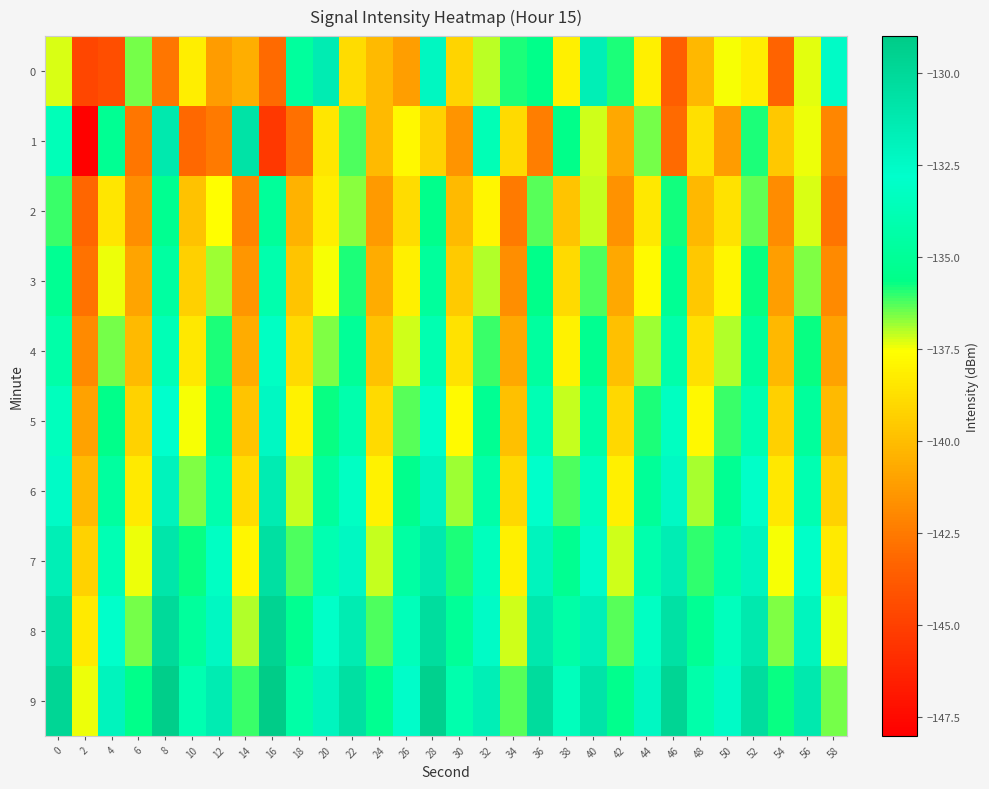

Which series changed the most between 38 and 42?

row_1